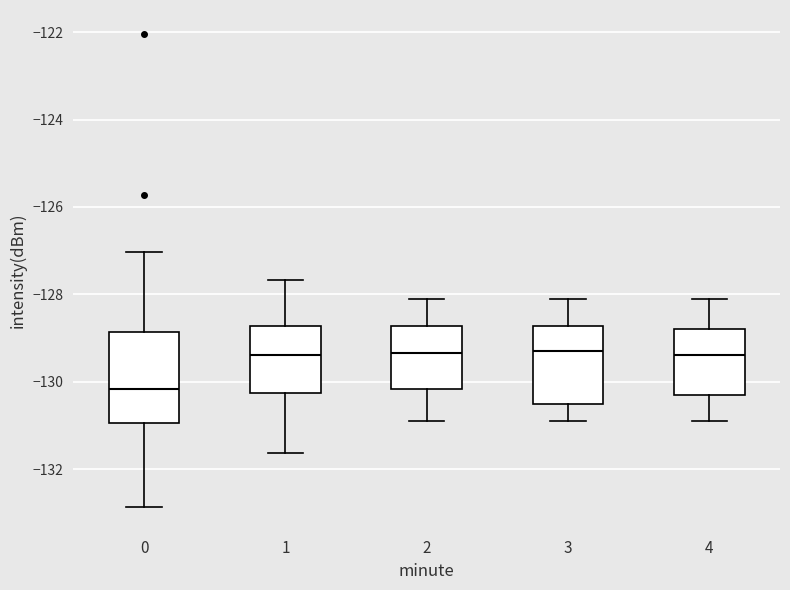

Which box has the lowest median line?

0